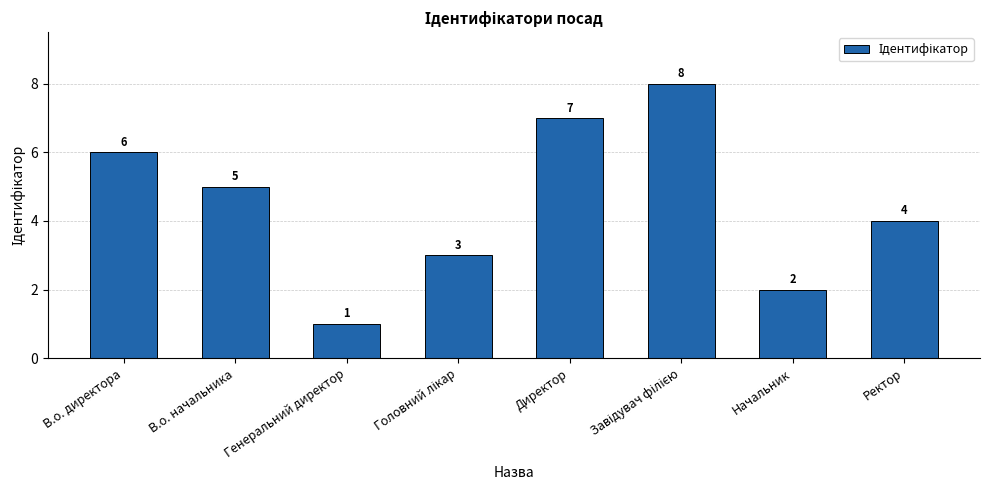

Which label corresponds to the smallest value in the chart?

Генеральний директор